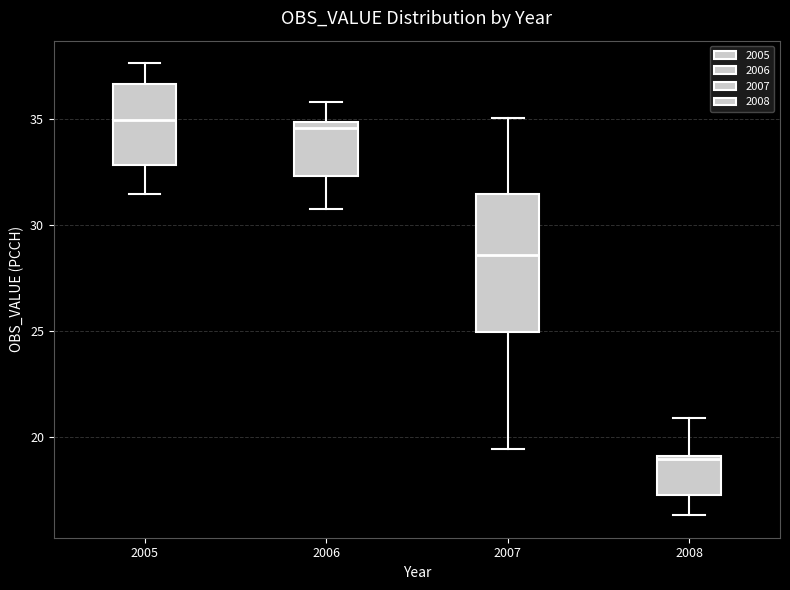

Comparing the boxes themselves (not the whiskers), which one is the tallest?

2007